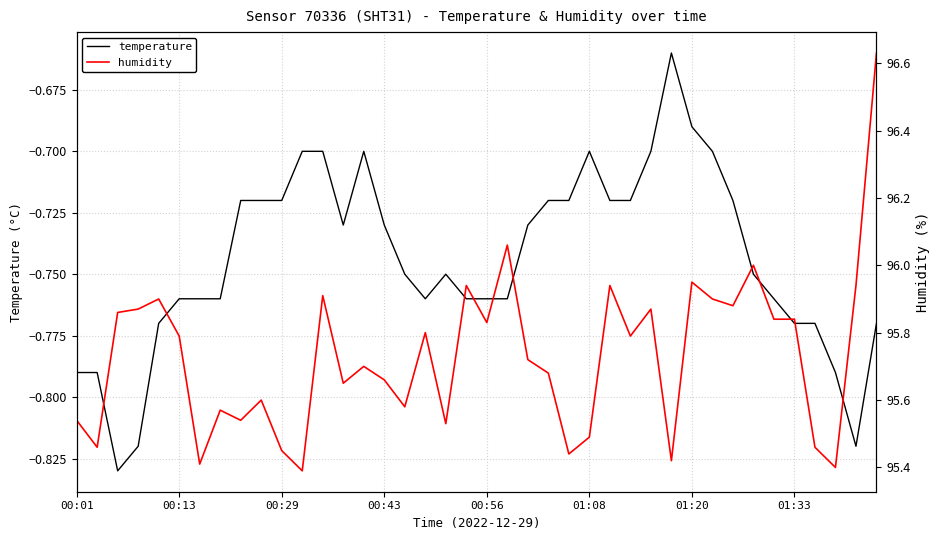

Count the number of categories in the chart.

40